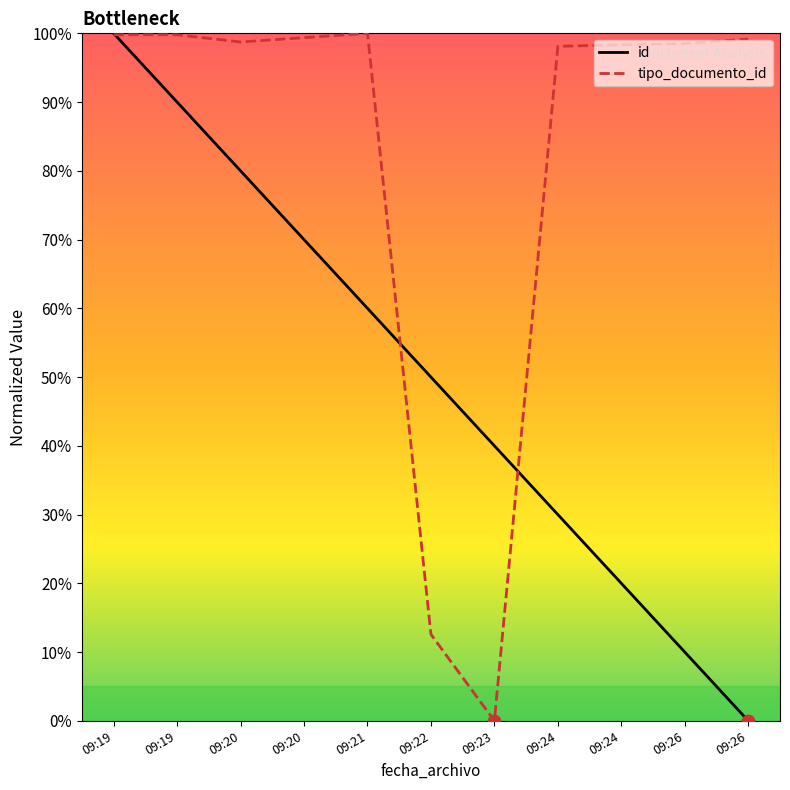

Is the value of tipo_documento_id at 09:24 greater than the value of id at 09:21?

Yes